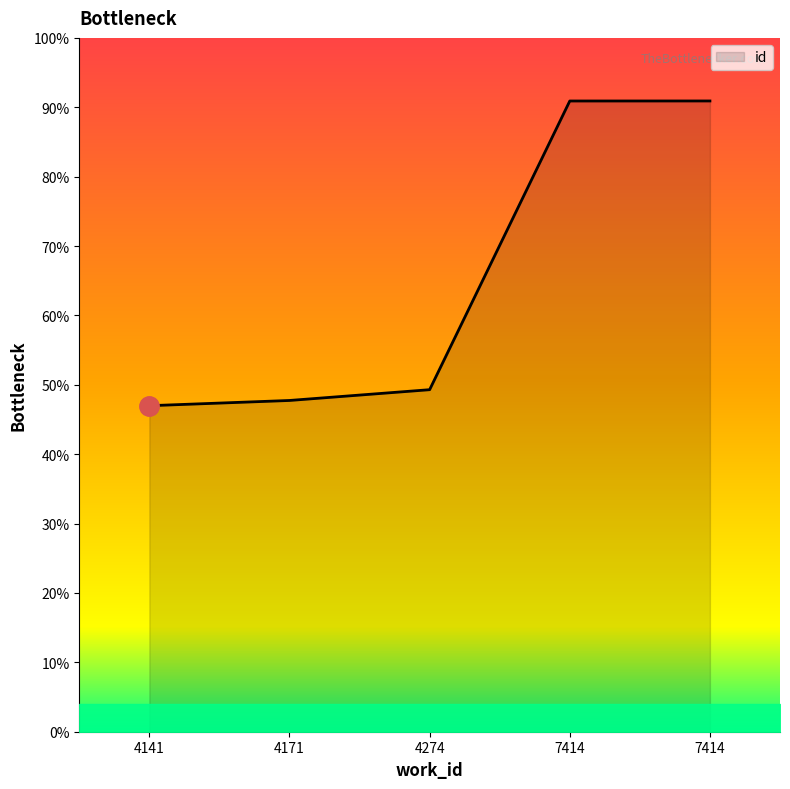

The value at 4141 is 4718. True or false?

False